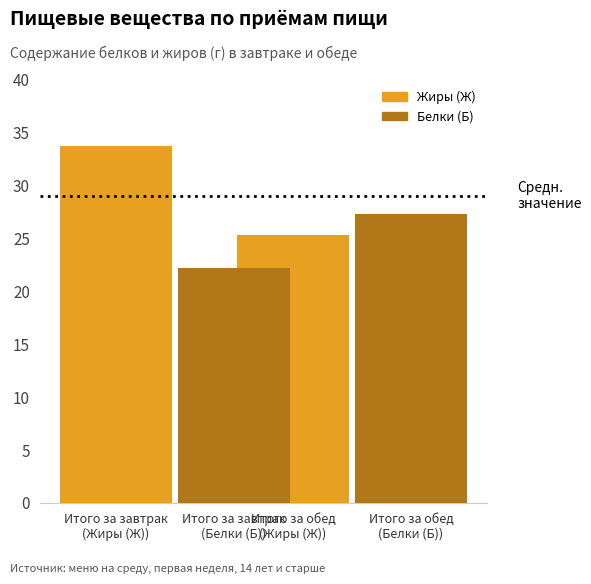

Which series has the largest total across all categories?

Жиры (Ж)